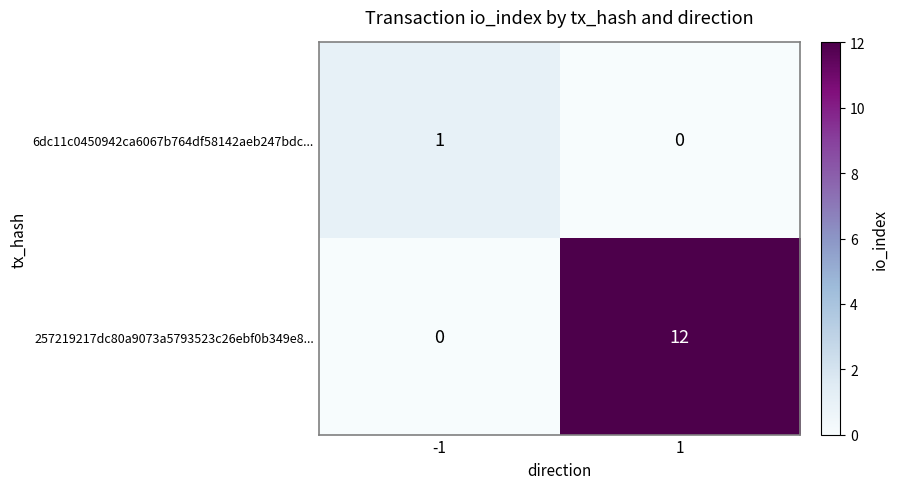

At which category is the sum across all series the highest?

1